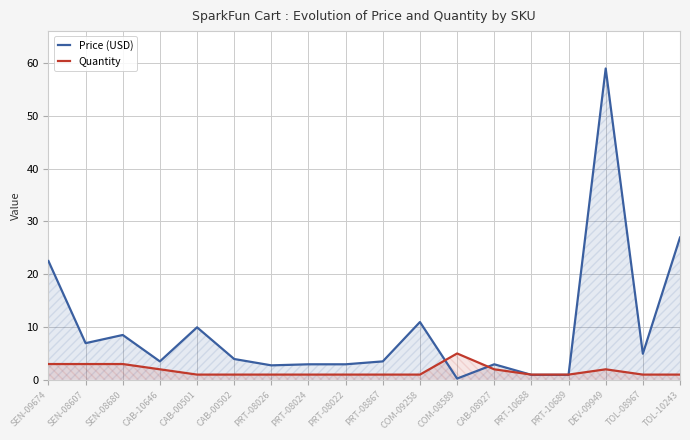

What is the average value of the Quantity series?

1.7